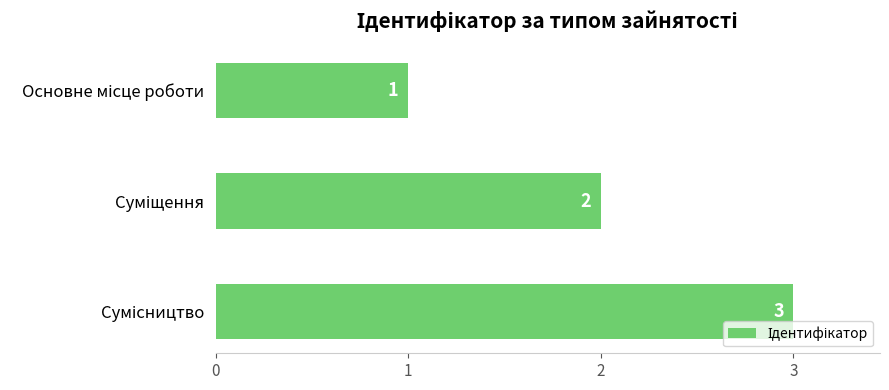

What is the sum of all values?

6